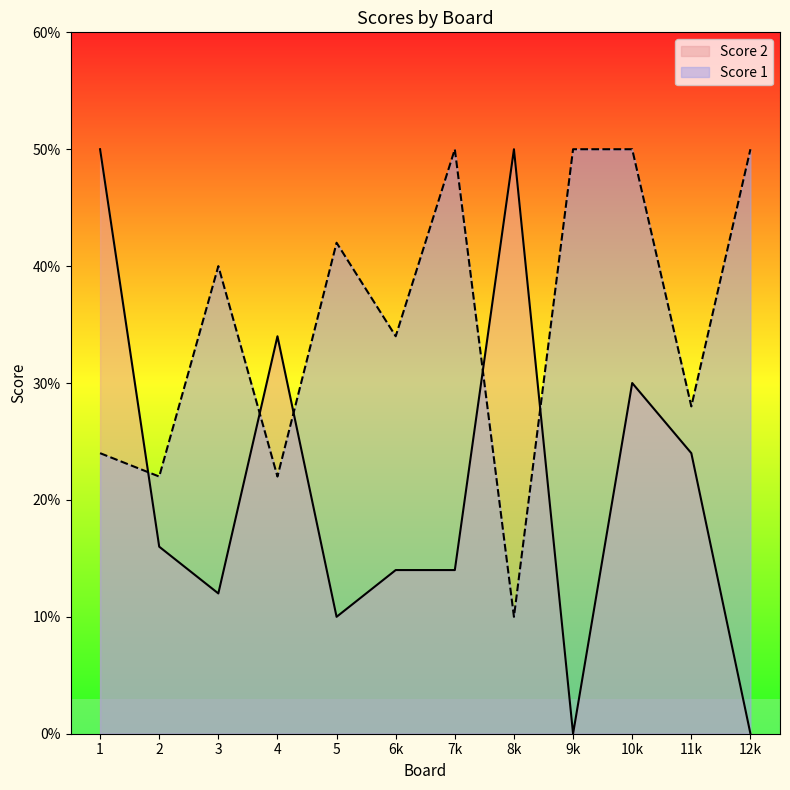

How many positive values does the Score 2 series have?

10